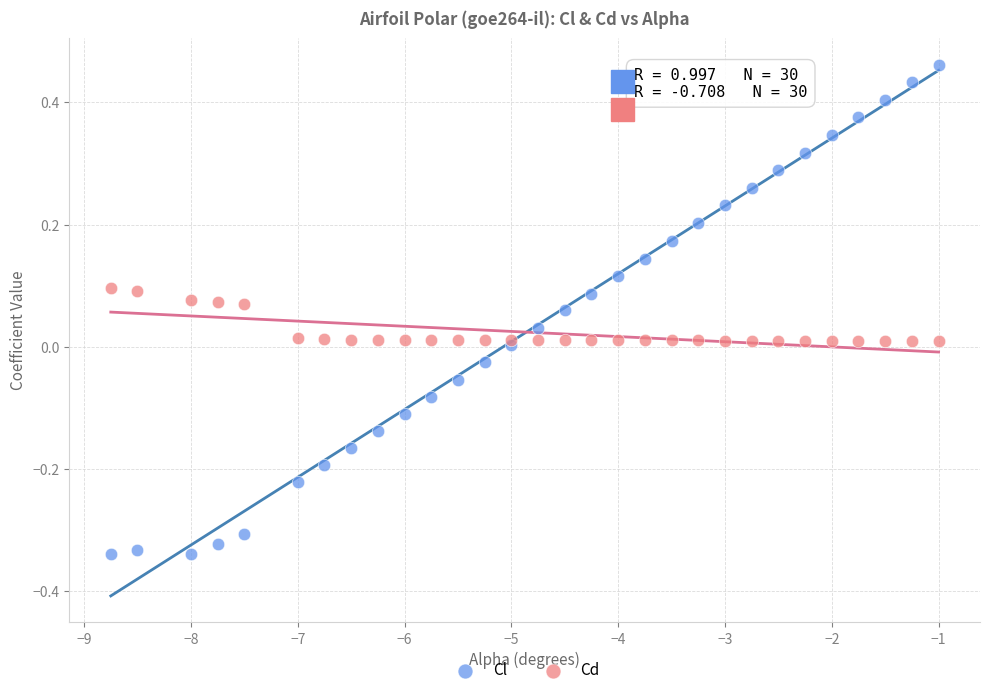

Which series contains the lowest Y value?

Cl